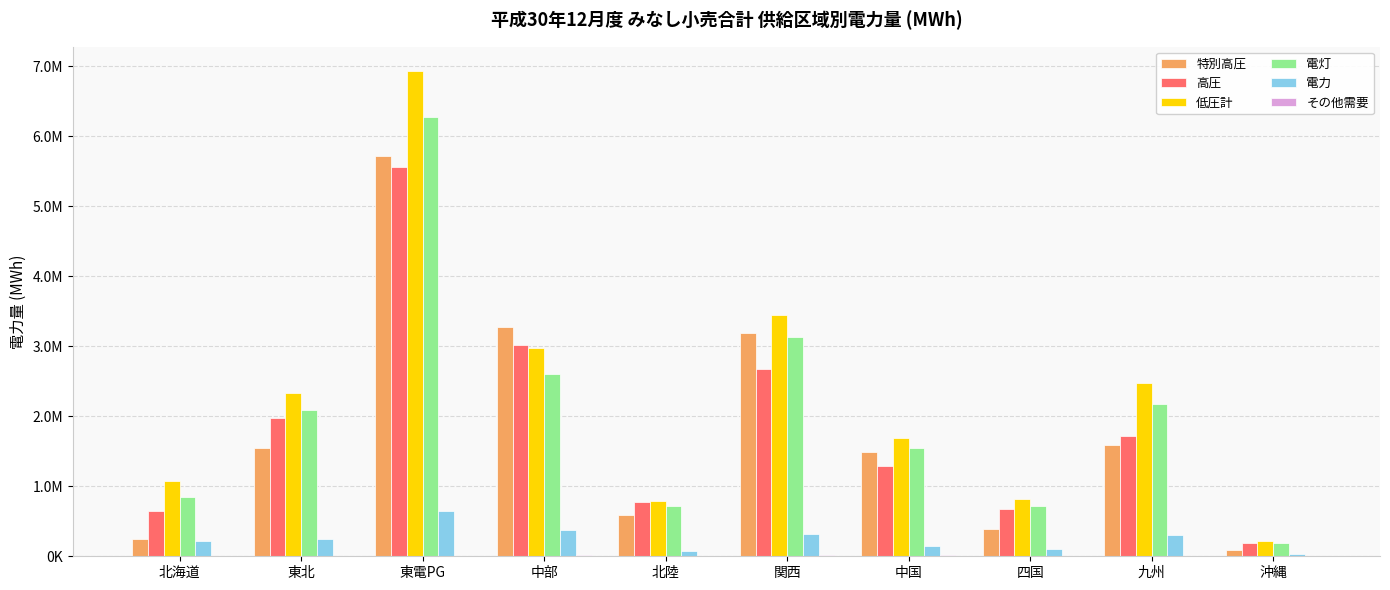

What are all the series names shown in the legend?

特別高圧, 高圧, 低圧計, 電灯, 電力, その他需要